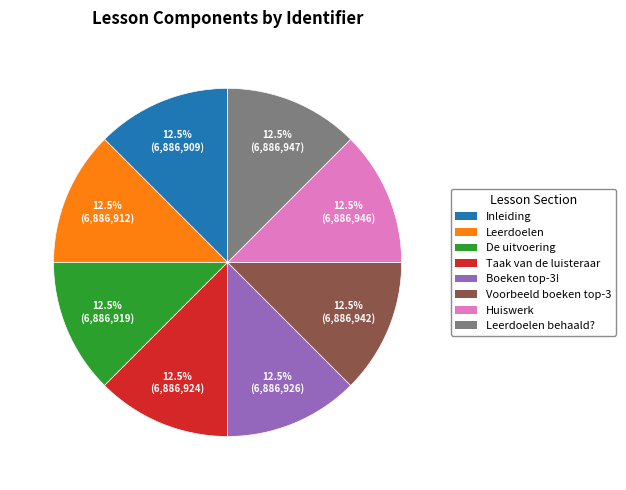

Count the number of slices in the pie.

8